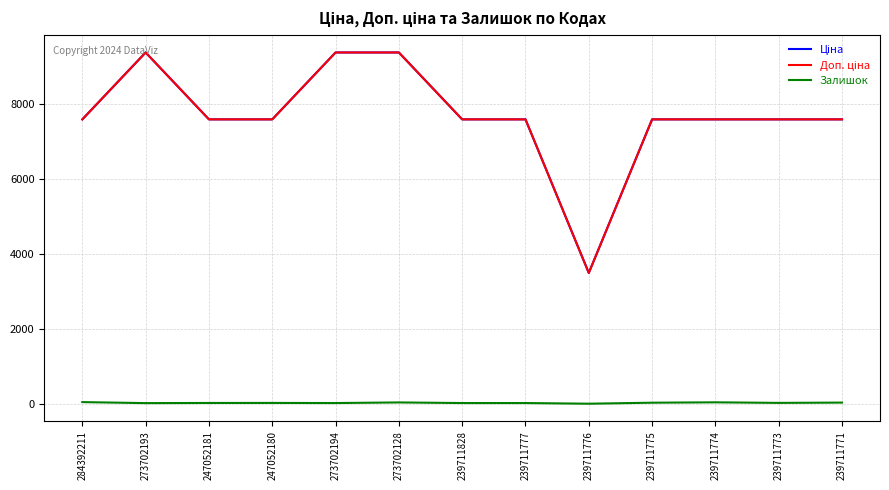

Is it true that Залишок equals 18.0 at 273702194?

True